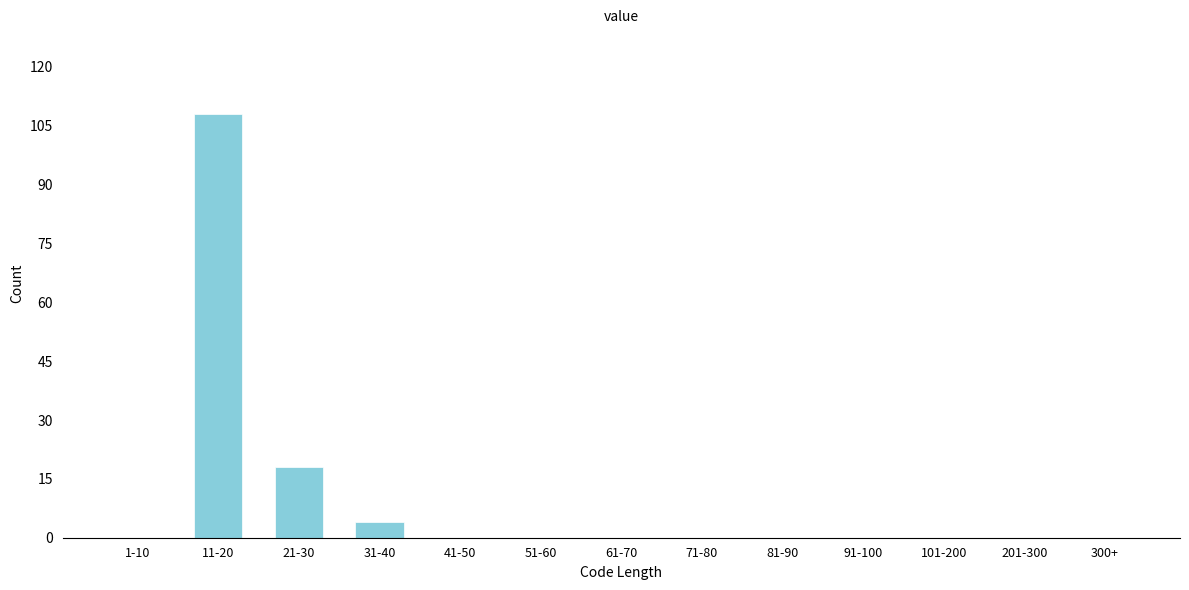

Reading left to right, extract all data points from this chart.

1-10=0	11-20=108	21-30=18	31-40=4	41-50=0	51-60=0	61-70=0	71-80=0	81-90=0	91-100=0	101-200=0	201-300=0	300+=0